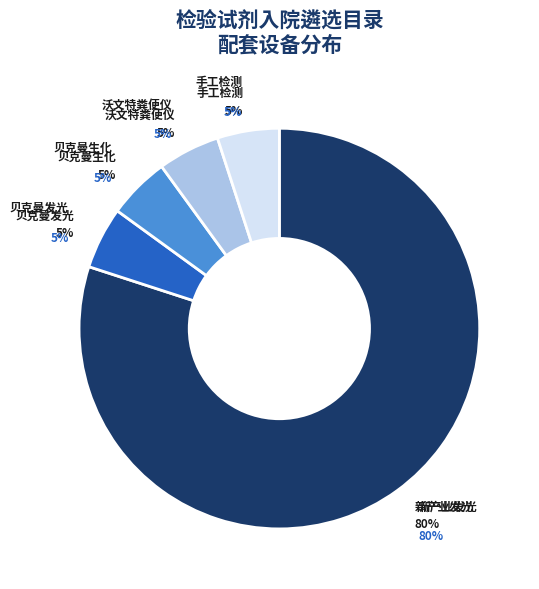

What percentage is NOT represented by 贝克曼生化?

95.0%